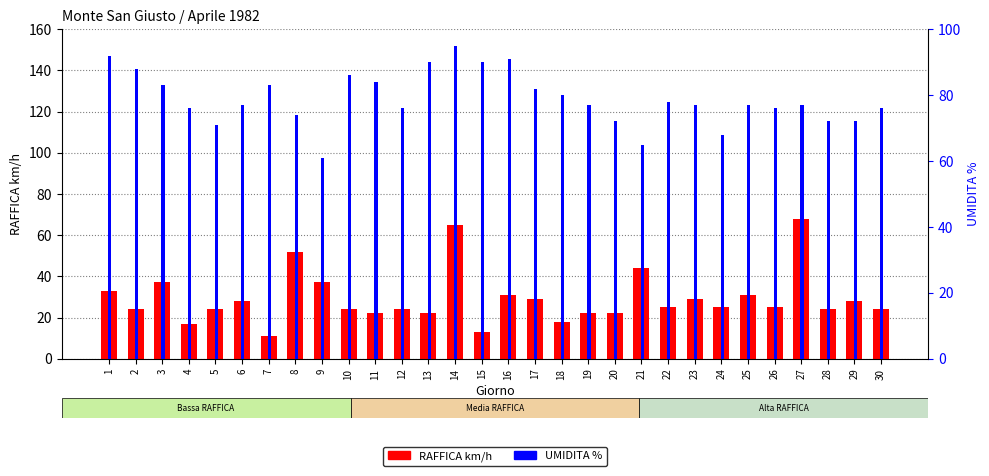

At which category is the sum across all series the highest?

14